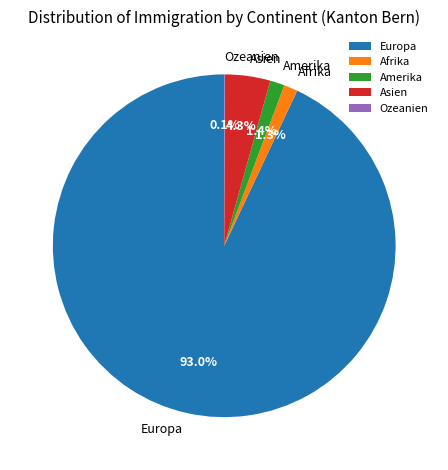

Which has a higher value, Europa or Amerika?

Europa